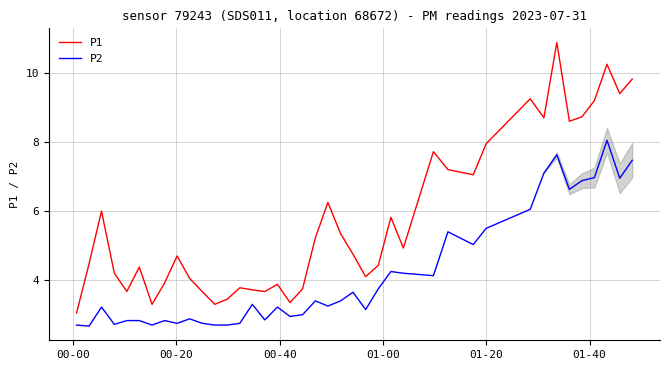

List the series in order of their overall mean, highest first.

P1, P2